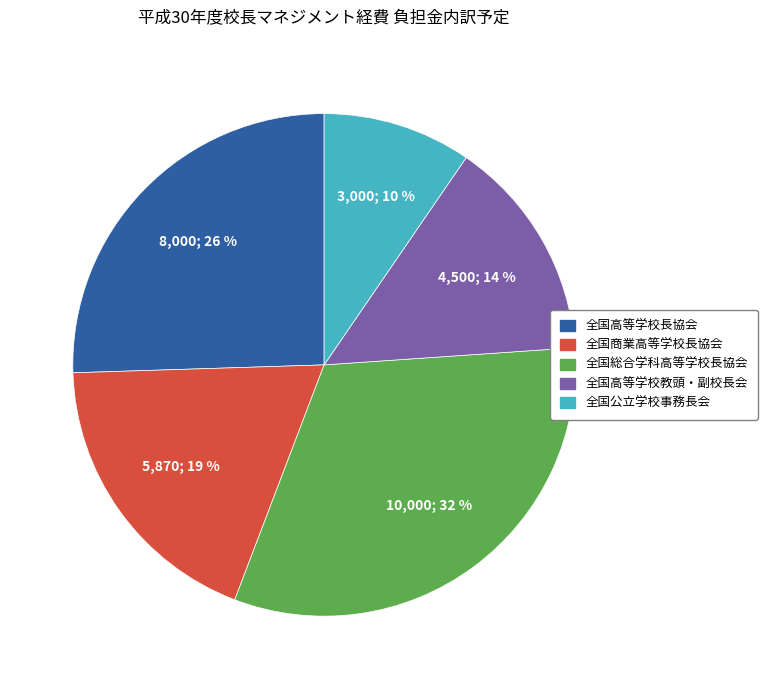

To the nearest percent, what is the difference between the 全国総合学科高等学校長協会 and 全国高等学校長協会 slice percentages?

6%